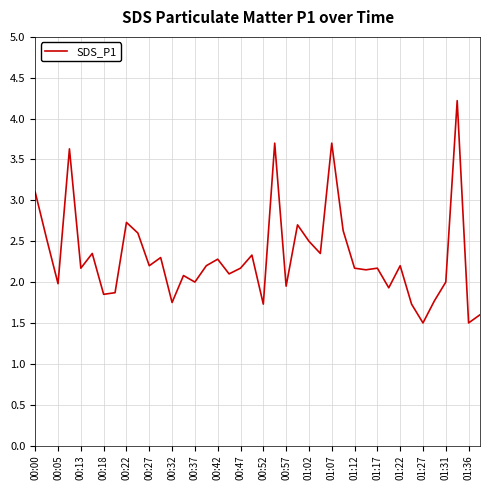

What is the greatest value displayed?

4.2